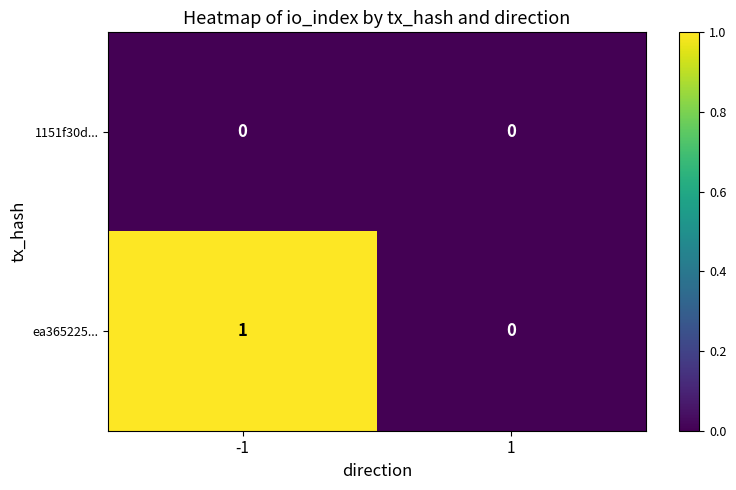

True or false: ea365225... has a value of 0 at 1.

True